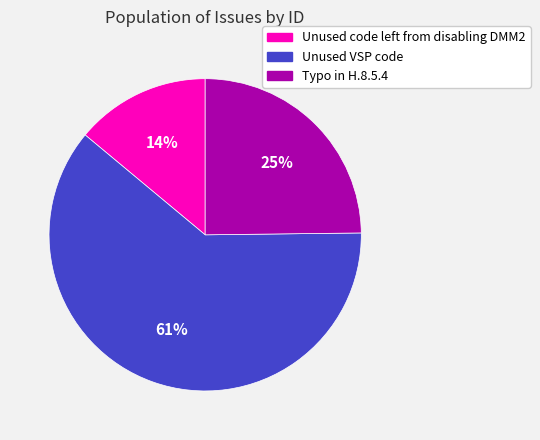

To the nearest percent, what is the difference between the largest and smallest slice percentages?

47%